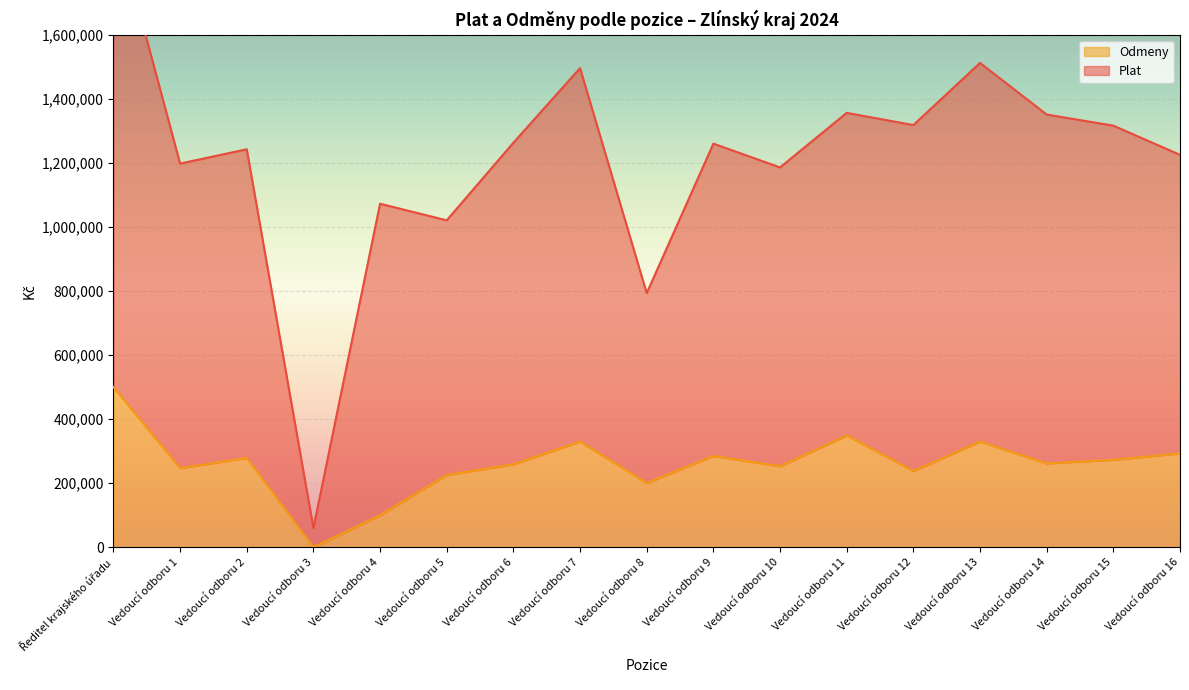

At which label does Odmeny reach its minimum?

Vedoucí odboru 3